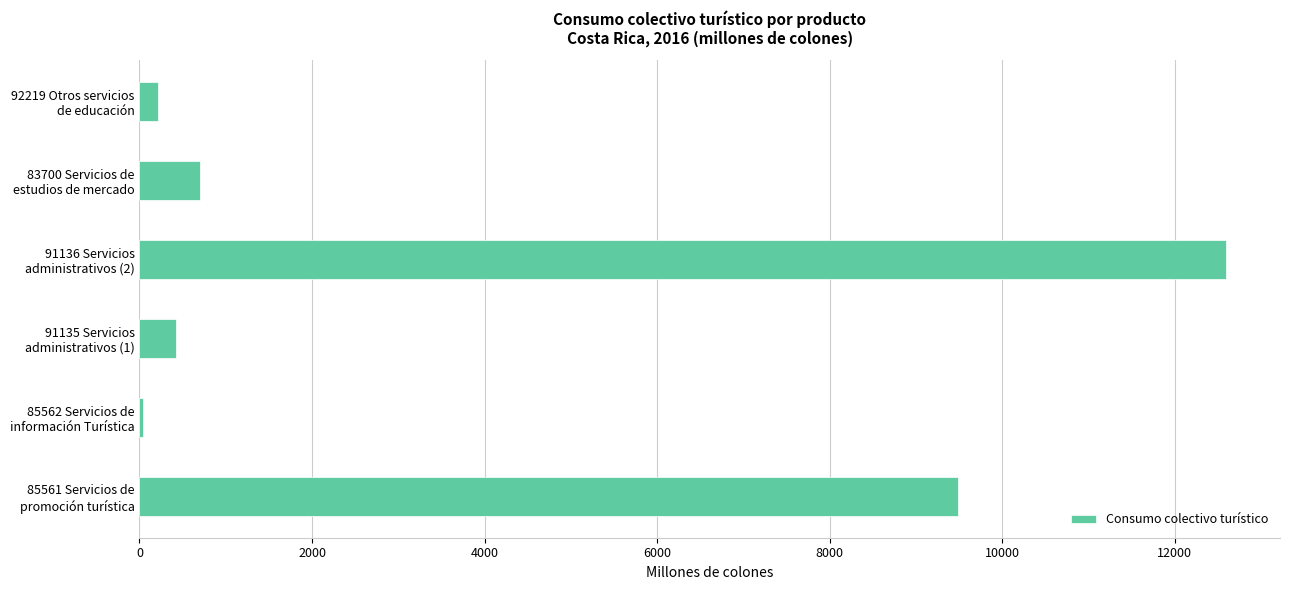

What is the sum of all values?

23455.6